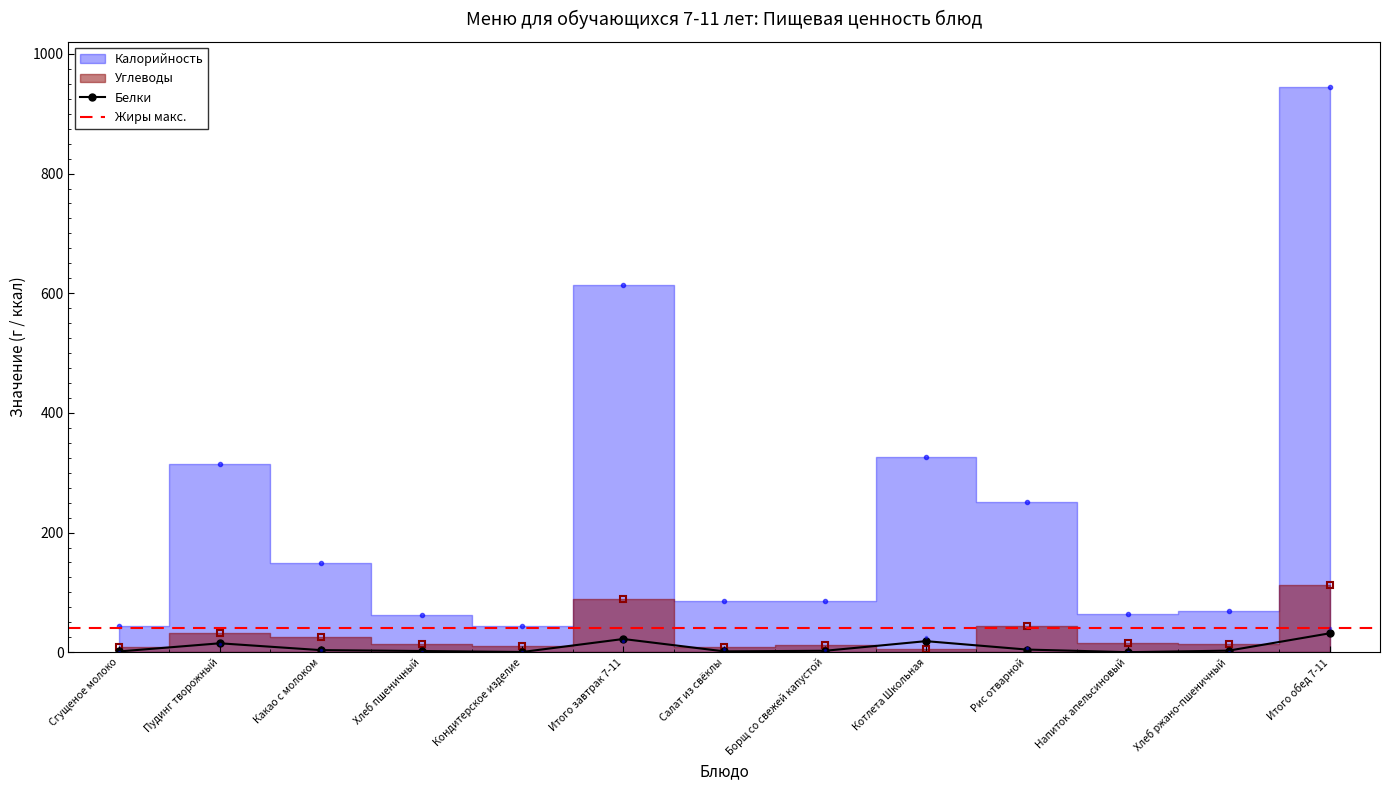

Is it true that Белки equals 0.8 at Салат из свёклы?

False